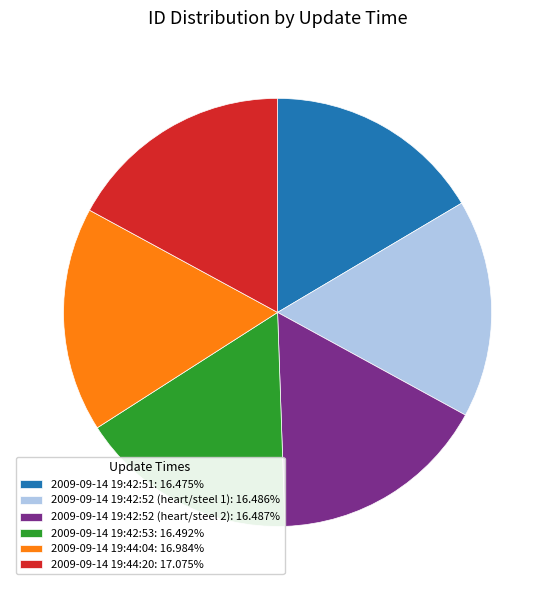

Is there any slice that represents more than half of the pie?

No